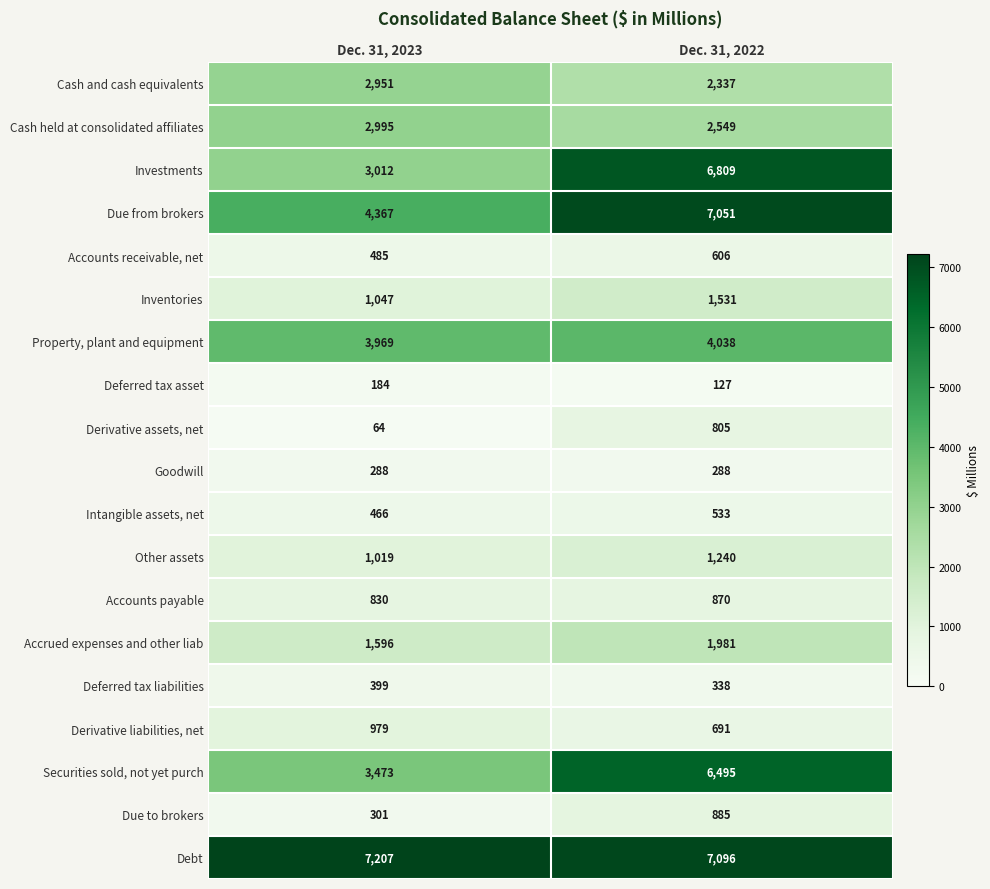

What is the difference between the maximum and minimum values in the Intangible assets, net series?

67